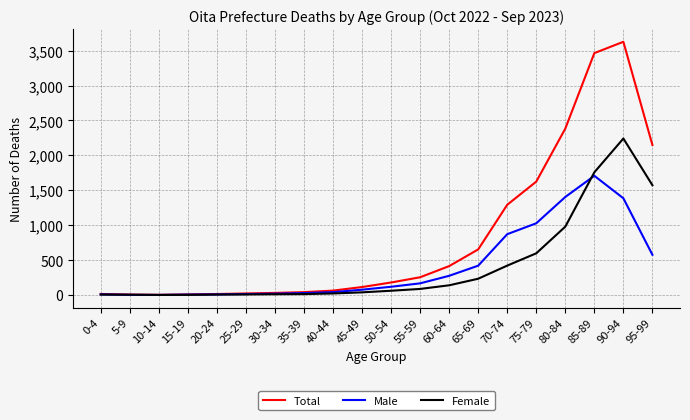

What is the maximum value for Female?

2241